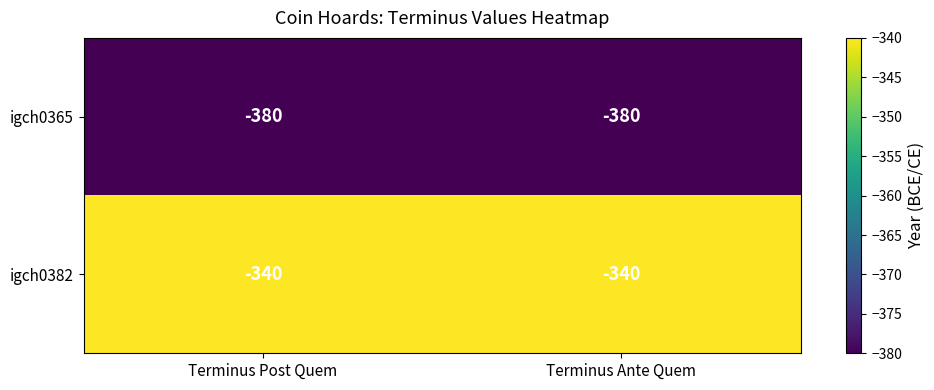

What is the maximum value shown in the chart?

-340